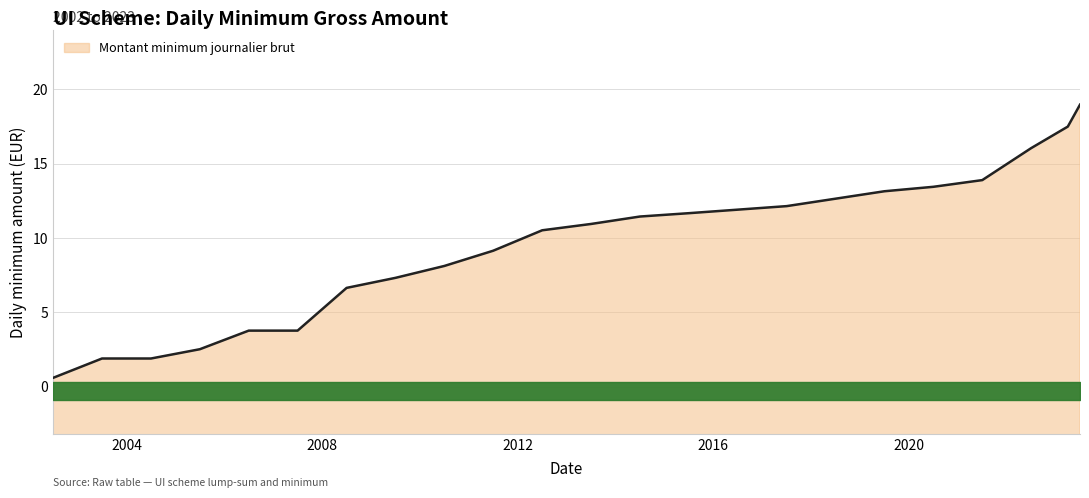

List the labels in order of value, smallest first.

2002-07-01, 2003-07-01, 2004-07-01, 2005-07-01, 2006-07-01, 2007-07-01, 2008-07-01, 2009-07-01, 2010-07-01, 2011-07-01, 2012-07-01, 2013-07-01, 2014-07-01, 2015-07-01, 2017-07-01, 2018-07-01, 2019-07-01, 2020-07-01, 2021-07-01, 2022-07-01, 2023-04-01, 2023-07-01